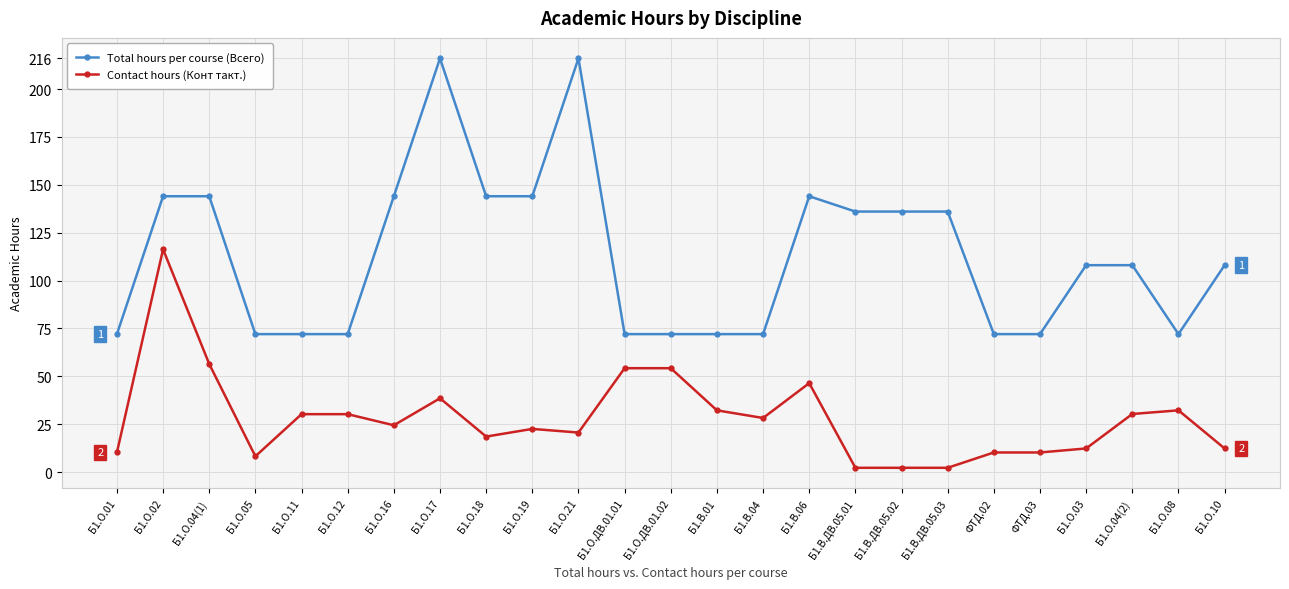

The value of Contact hours (Конт такт.) at Б1.В.ДВ.05.02 is 2.2. True or false?

True